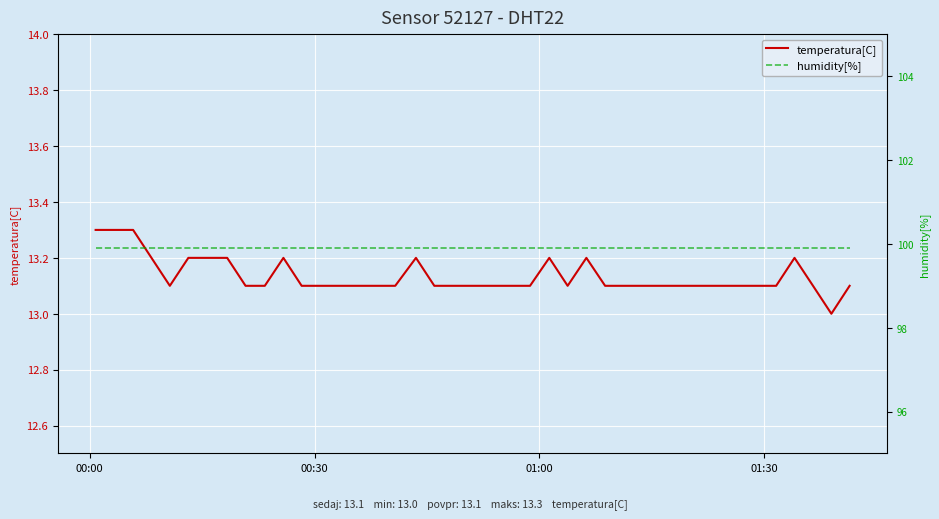

How many data points does each series have?

40